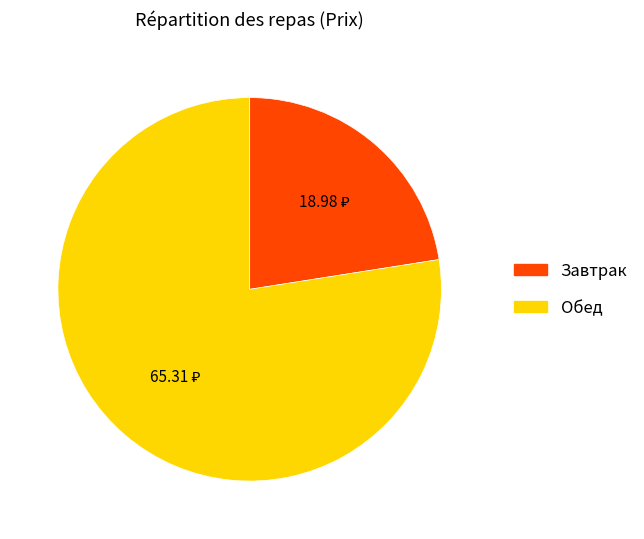

How many slices are in this pie chart?

2